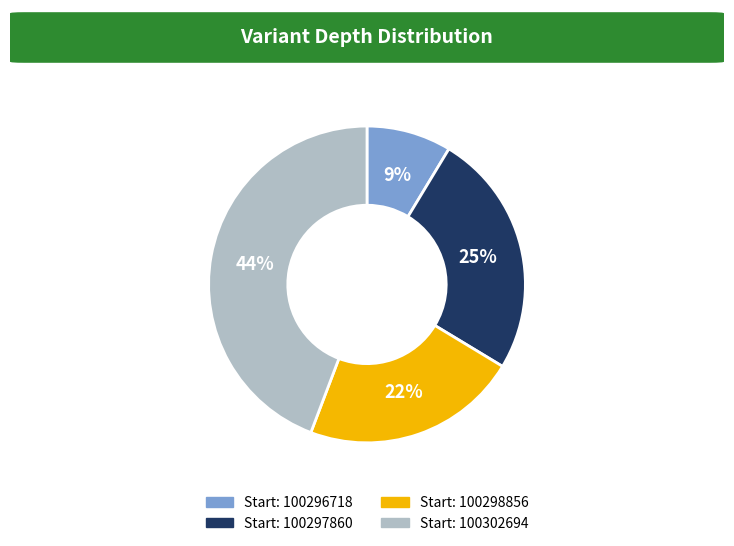

Is it true that Start: 100297860 is 25% of the pie?

True